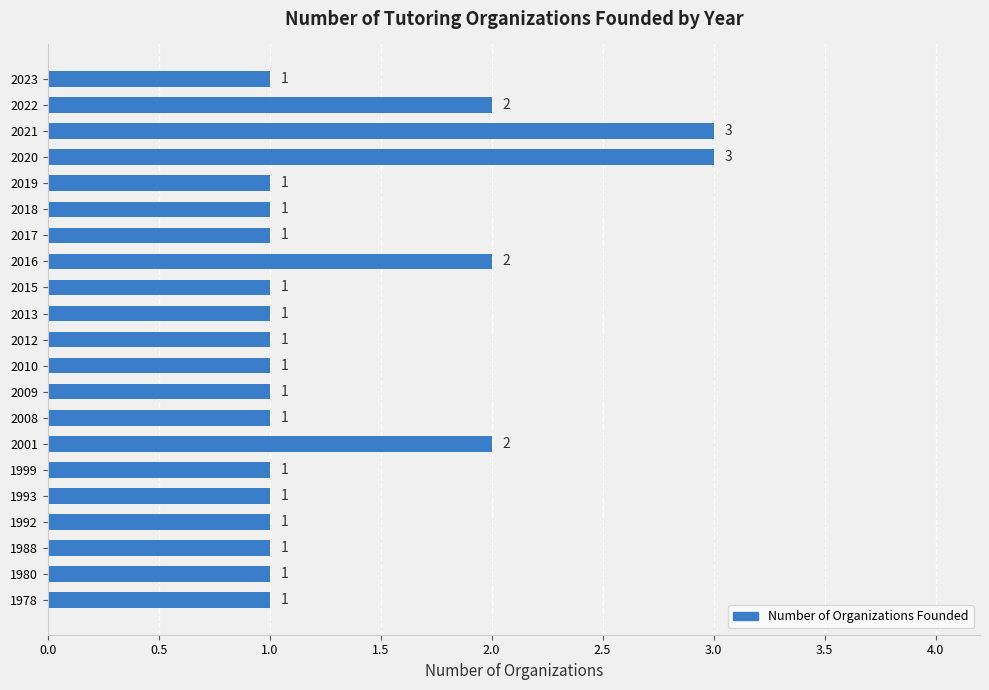

The value at 2016 is 0. True or false?

False